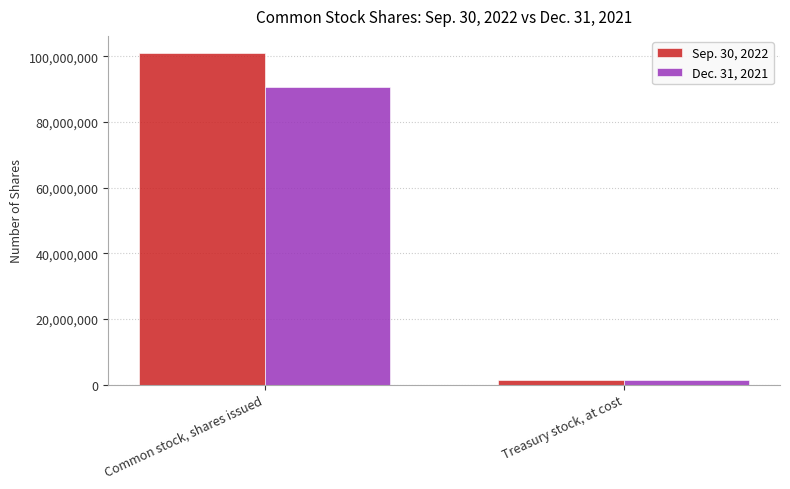

Between Common stock, shares issued and Treasury stock, at cost, which series saw the biggest shift?

Sep. 30, 2022